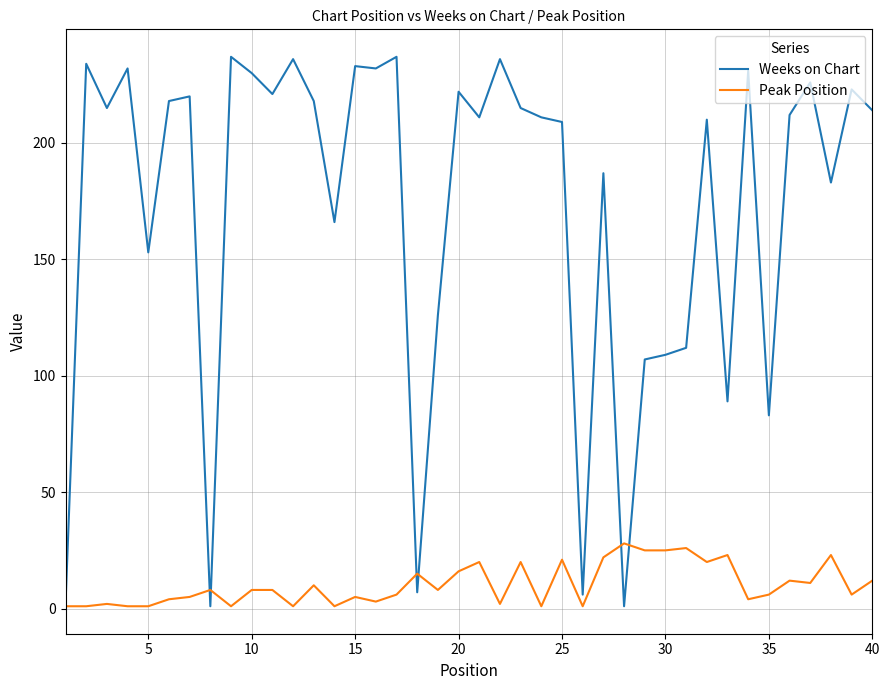

How many lines are shown in the chart?

2